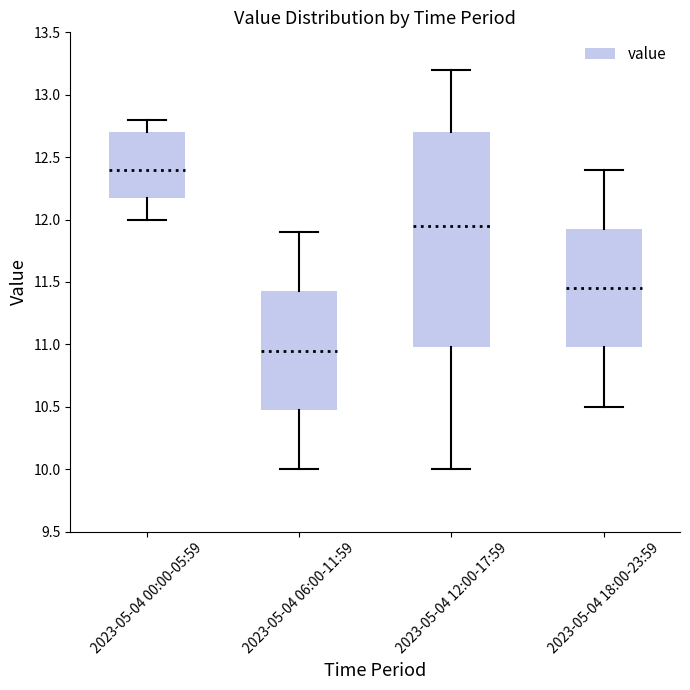

Where does the upper whisker of the box for 2023-05-04 12:00-17:59 end on the y-axis? The values are not printed on the chart, so give them approximately, as read against the axis.

13.20